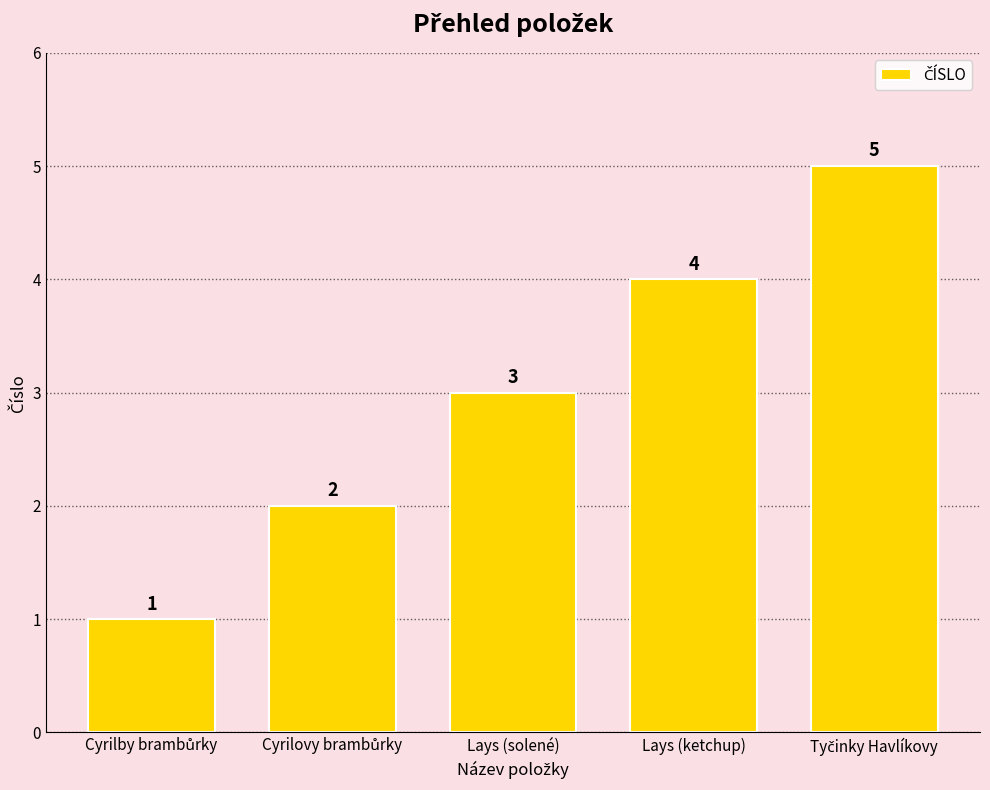

What is the average value?

3